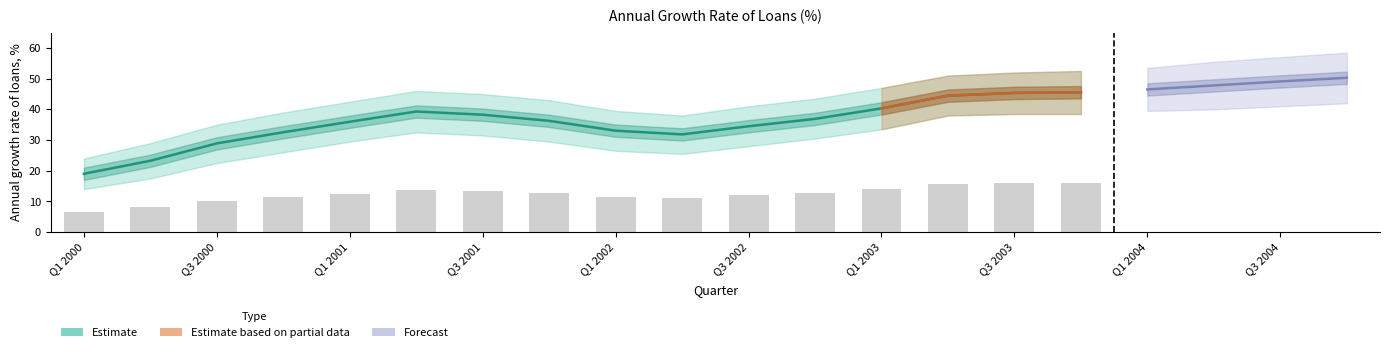

List the labels in order of value, smallest first.

Q1 2000, Q2 2000, Q3 2000, Q2 2002, Q4 2000, Q1 2002, Q3 2002, Q1 2001, Q4 2001, Q4 2002, Q3 2001, Q2 2001, Q1 2003, Q2 2003, Q3 2003, Q4 2003